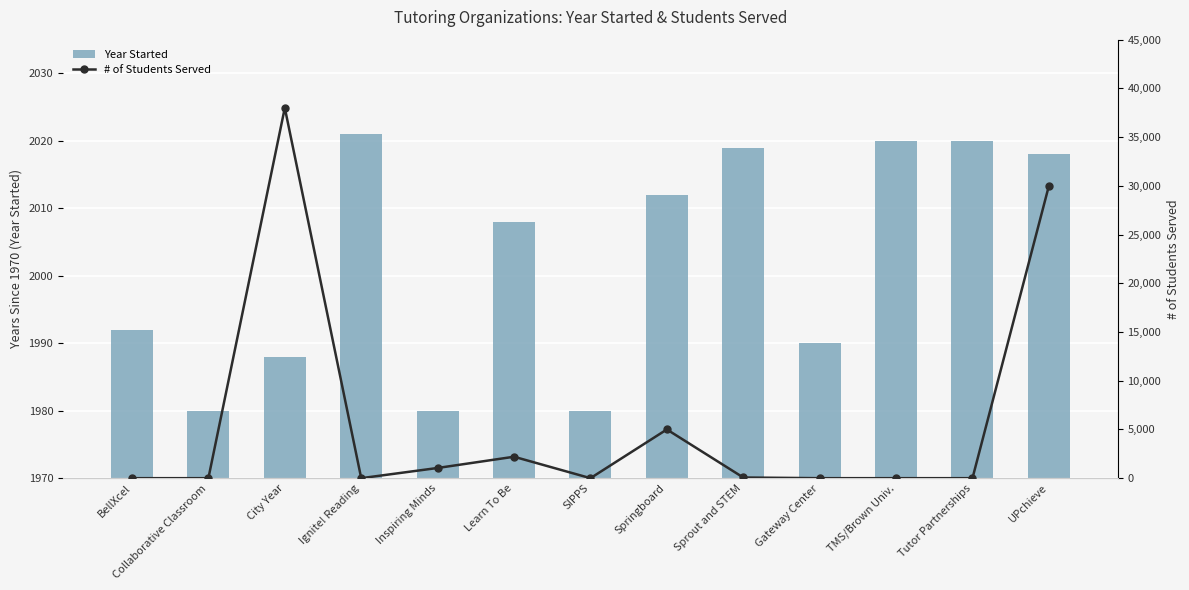

List the series in order of their overall mean, lowest first.

Year Started, # of Students Served